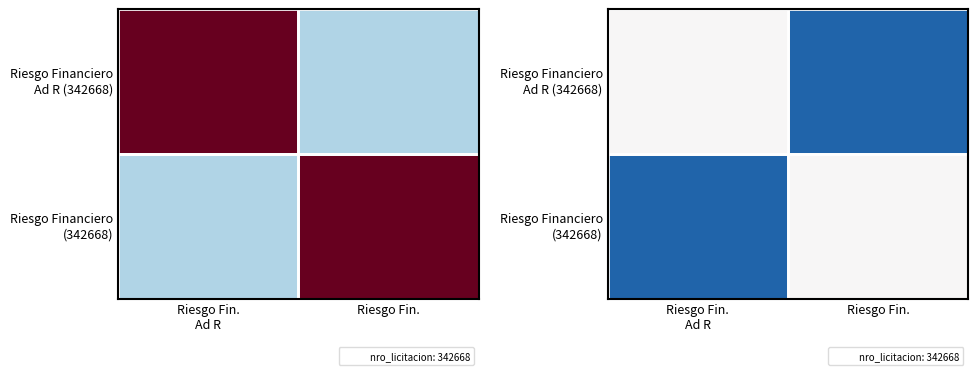

How many Riesgo Financiero (342668) values are between 0 and 1?

1